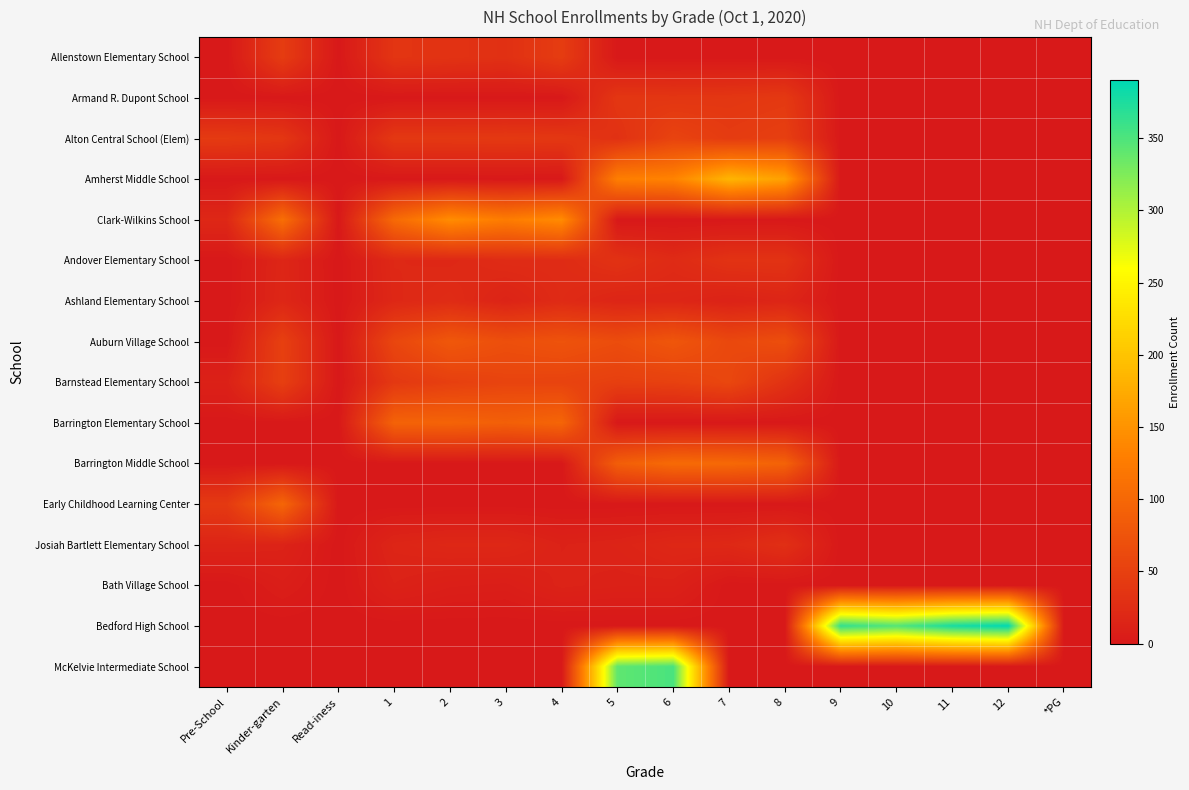

Which has a higher value, 9 or Read-iness?

9